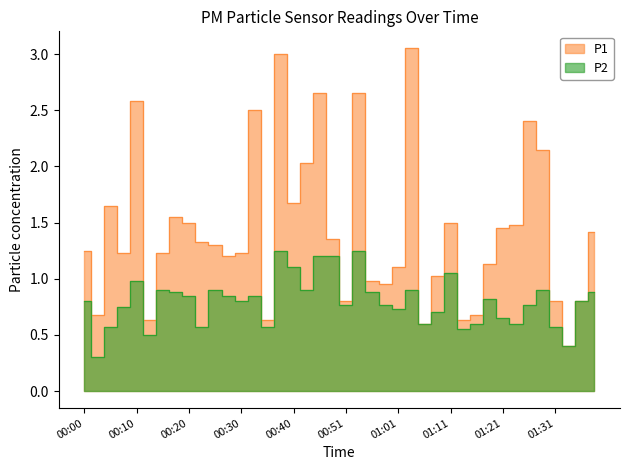

Where is the first local maximum for P1?

00:05